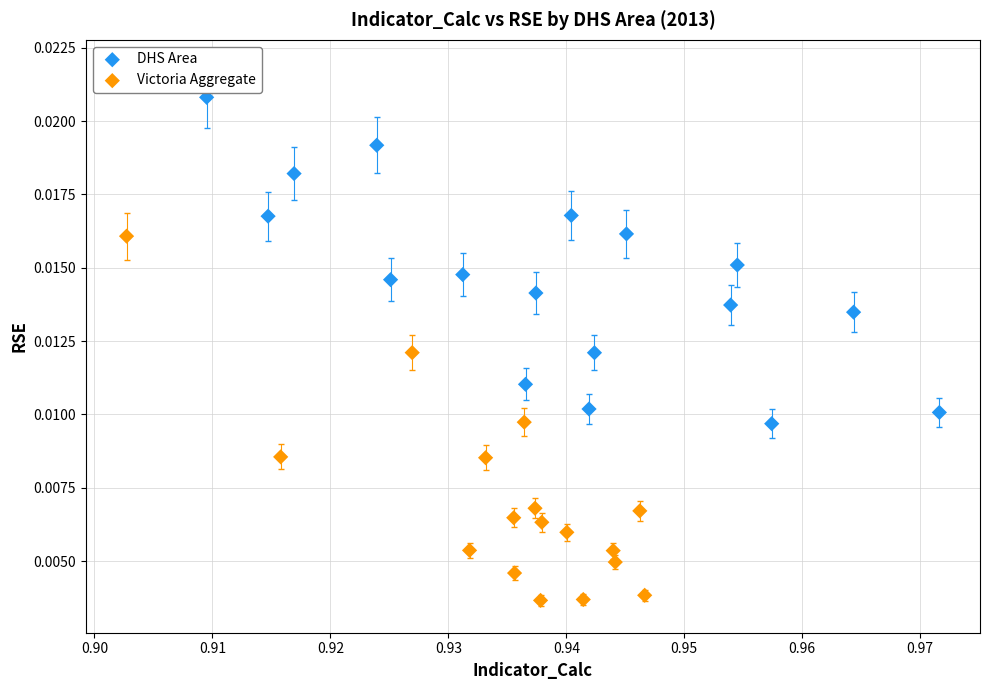

What are all the series names shown in the legend?

DHS Area, Victoria Aggregate